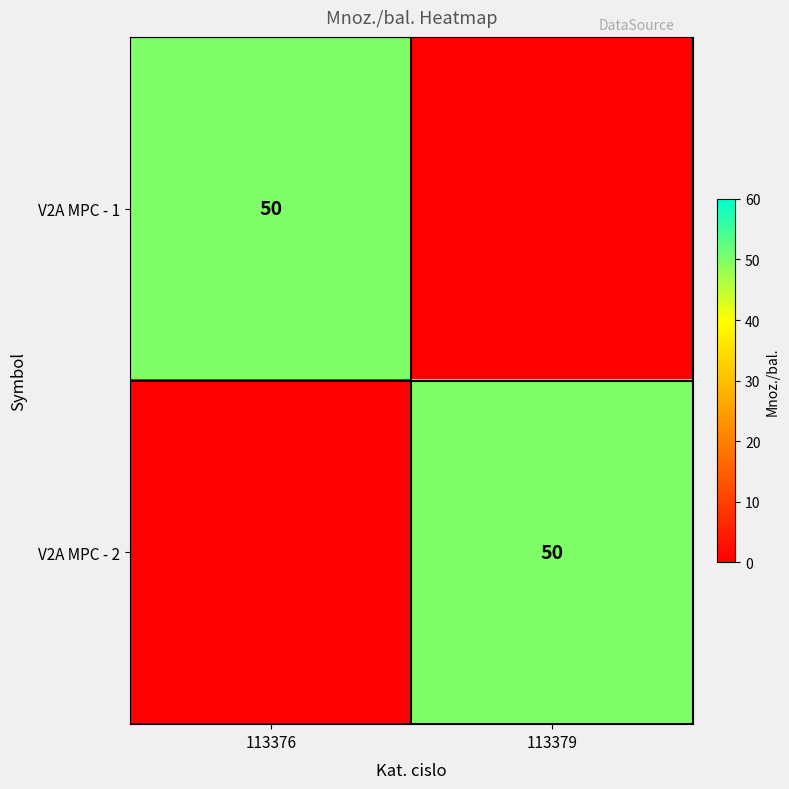

The V2A MPC - 2 series shows 26 at 113379. True or false?

False